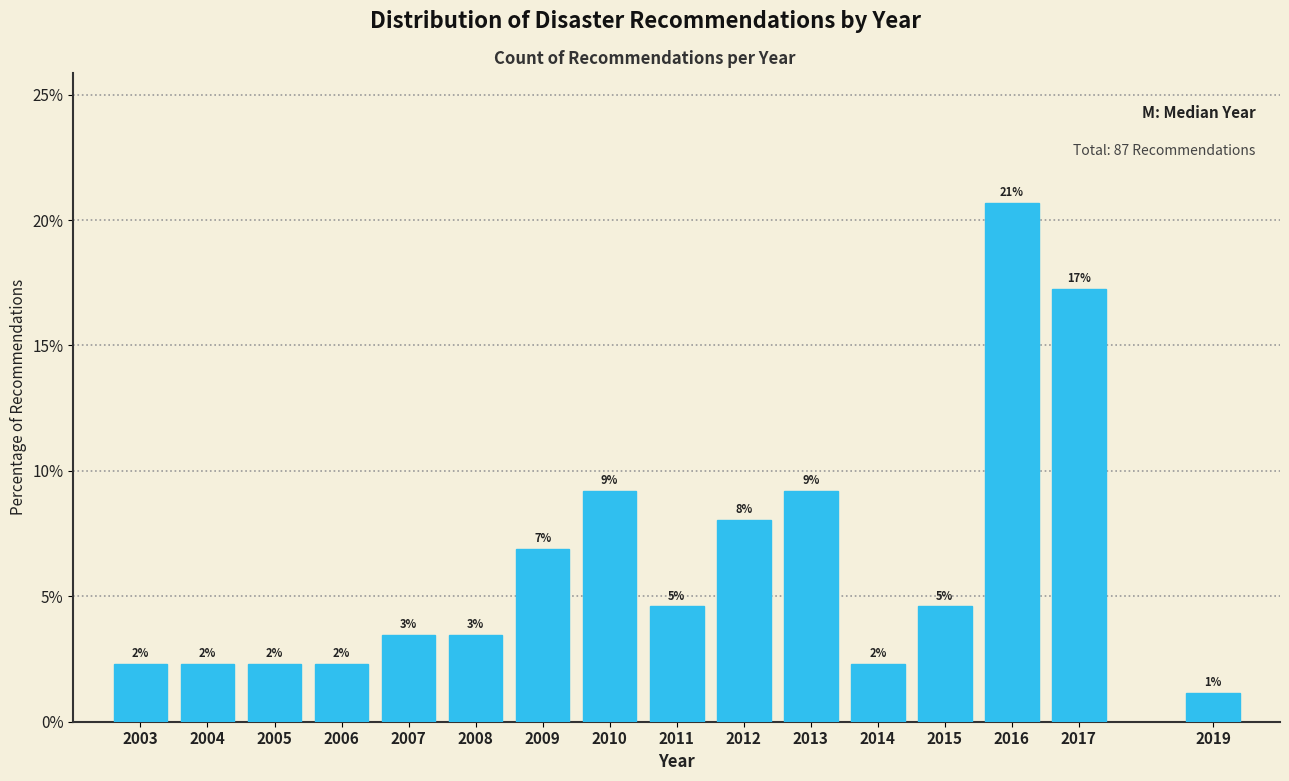

Does the chart contain any negative values?

No